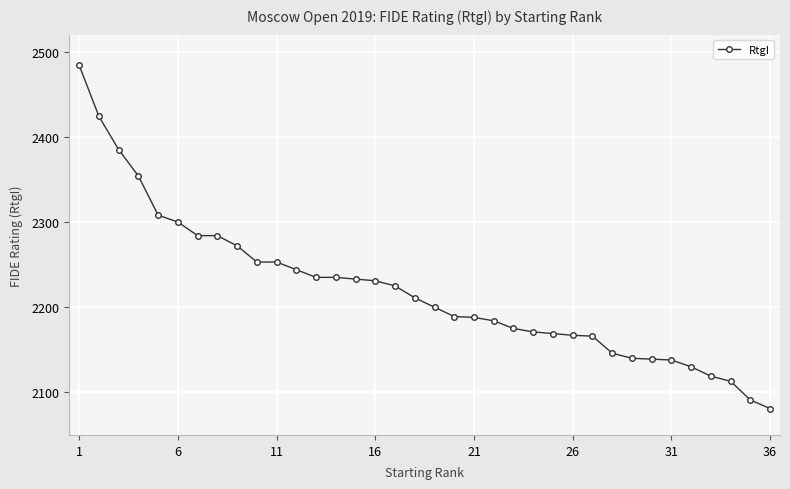

What is the difference between the maximum and minimum values?

403